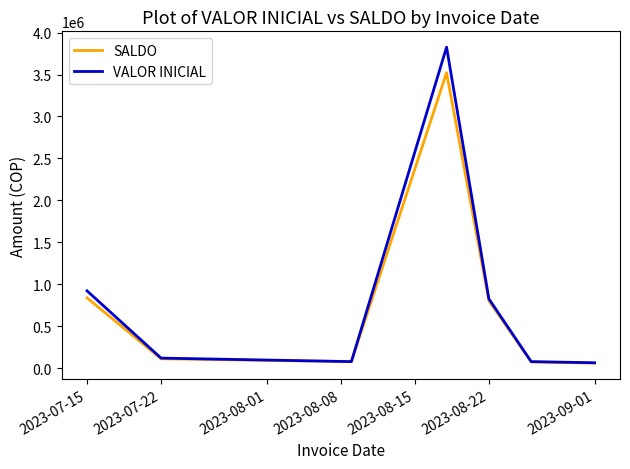

How many series are shown in this chart?

2